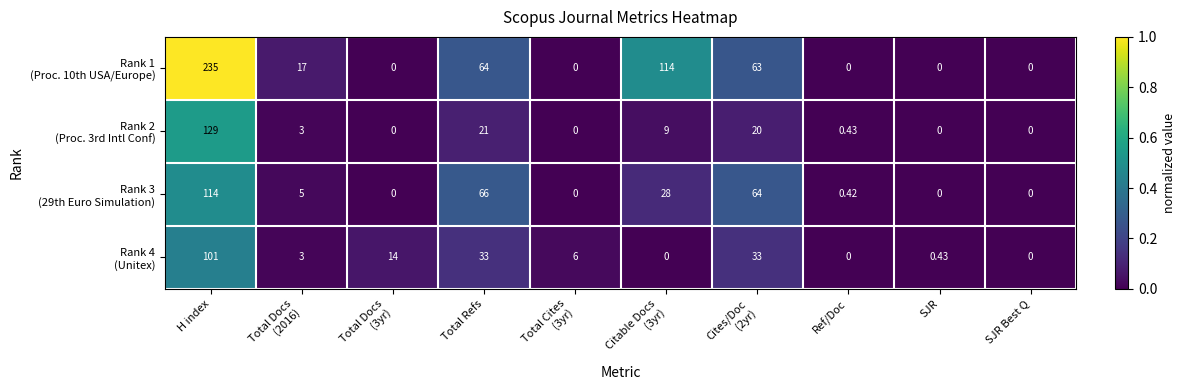

At which category is the sum across all series the highest?

H index